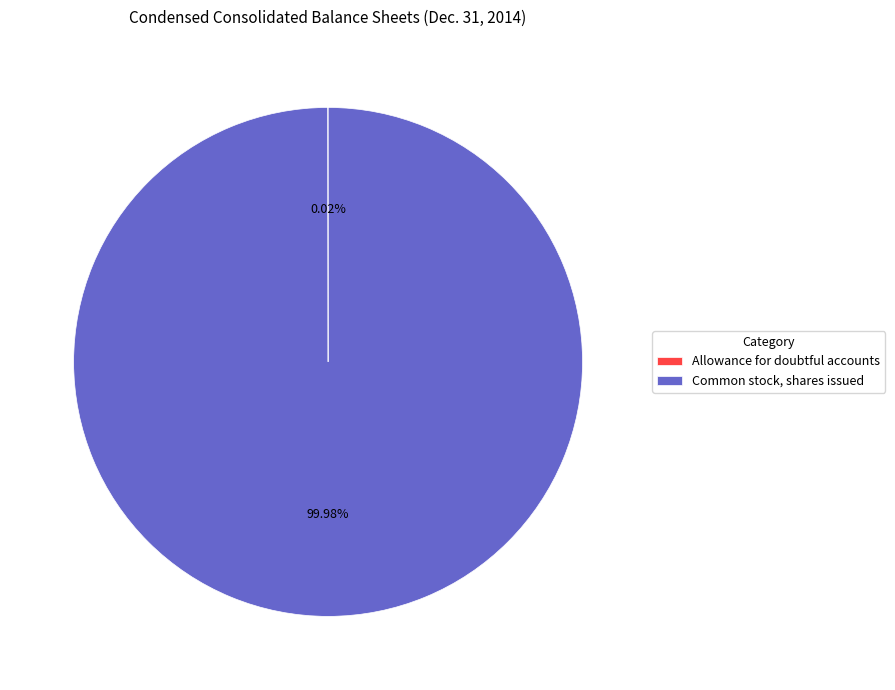

The Common stock, shares issued slice represents 90% of the pie. True or false?

False